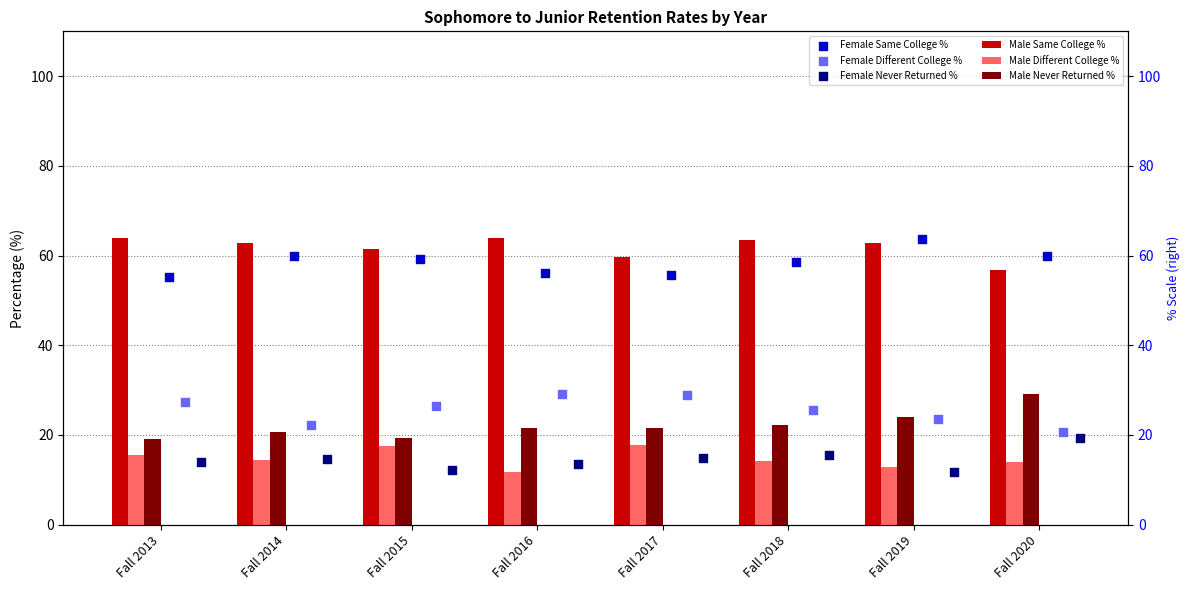

At how many categories does at least one series exceed 16?

8